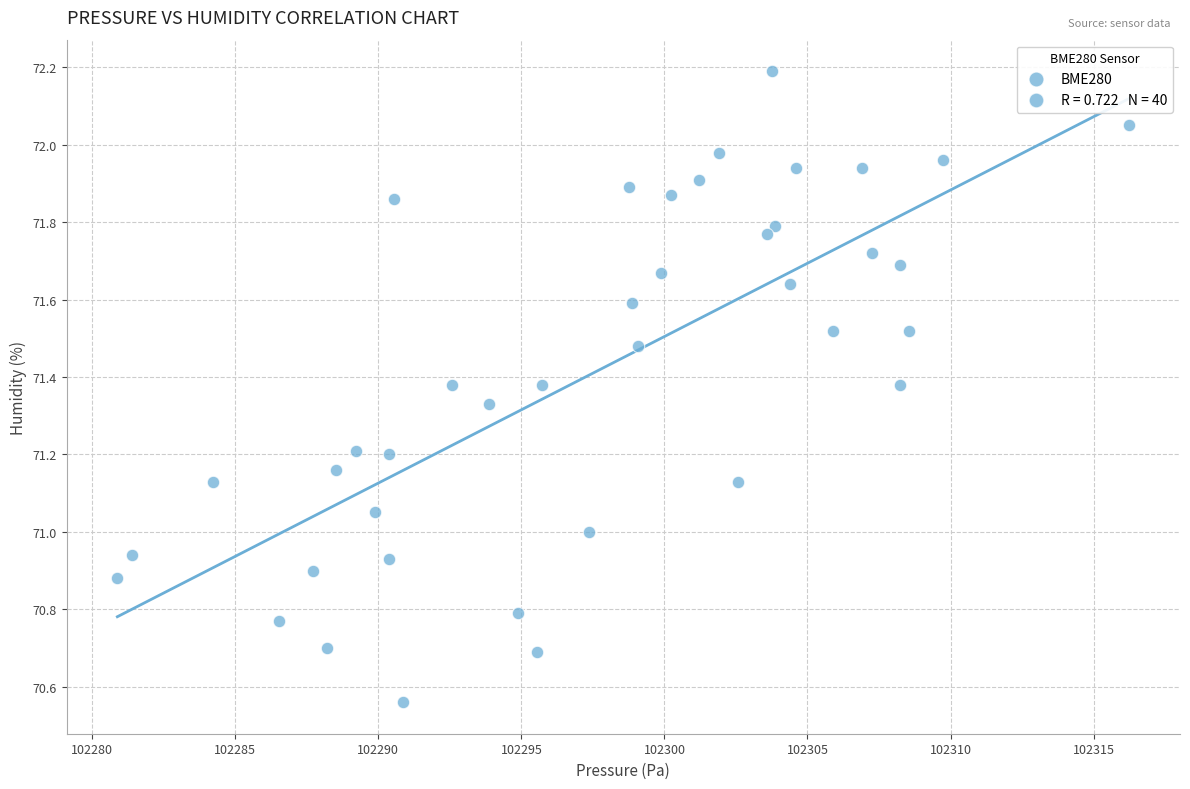

What is the range of X values (max minus min)?

35.4